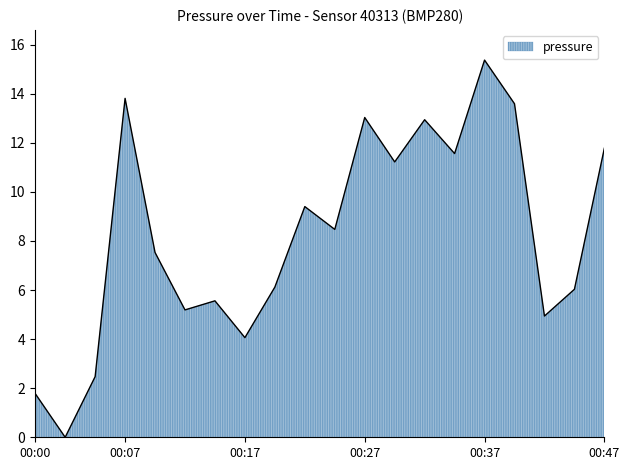

What is the greatest value displayed?

15.4